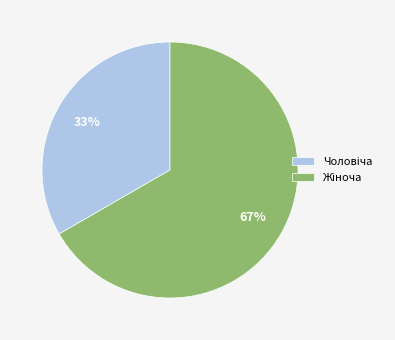

Is there any slice that represents more than half of the pie?

Yes